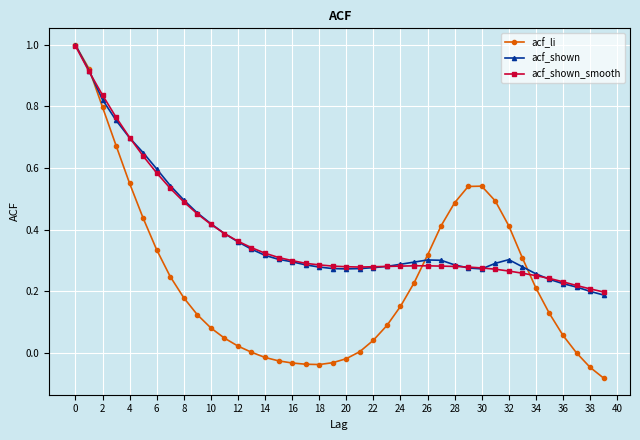

Does the chart have visible grid lines?

Yes